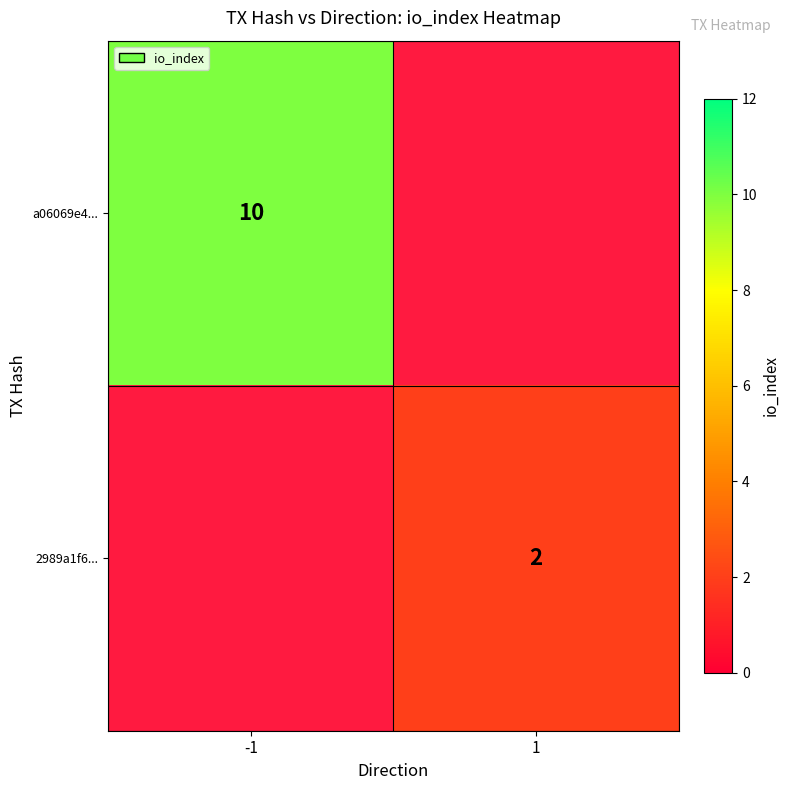

How many distinct data groups are displayed?

2